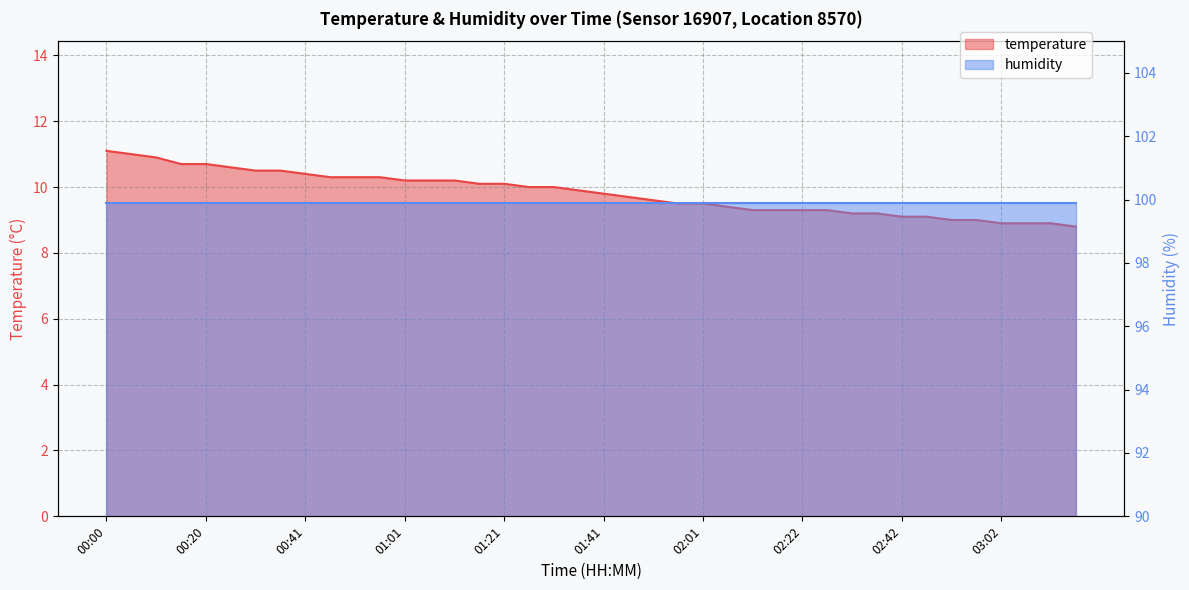

Where does the data first go above 9?

00:00